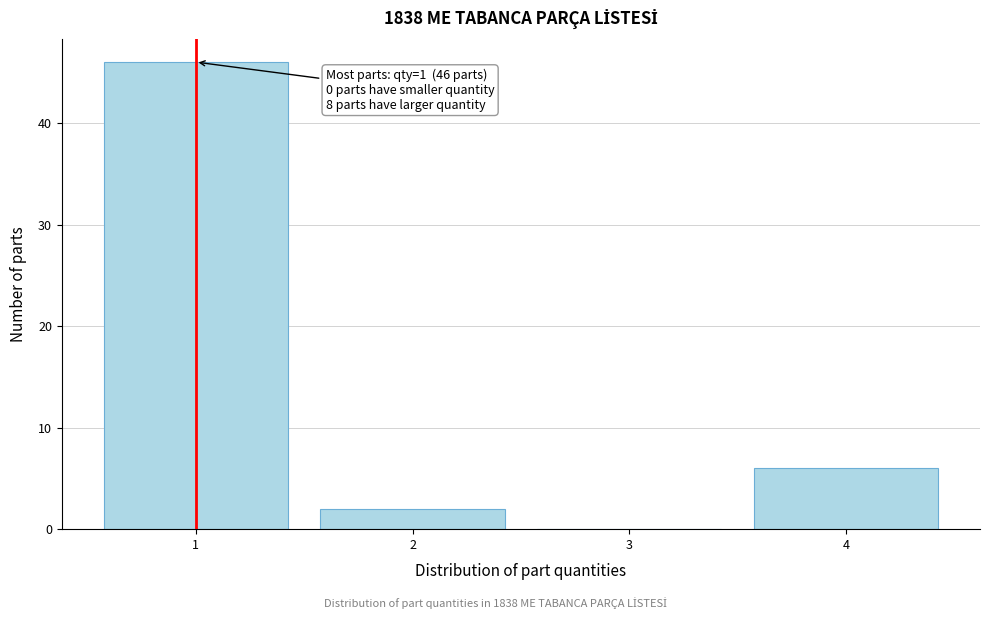

Which range on the x-axis has the tallest bar?

0.5 to 1.5